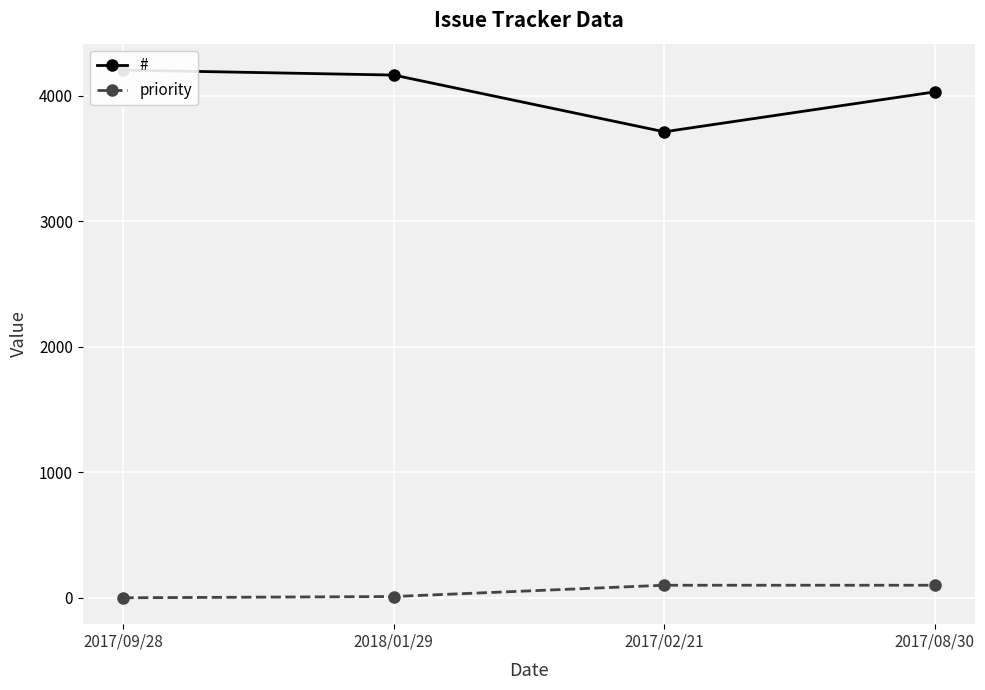

Which series has the largest total across all categories?

#